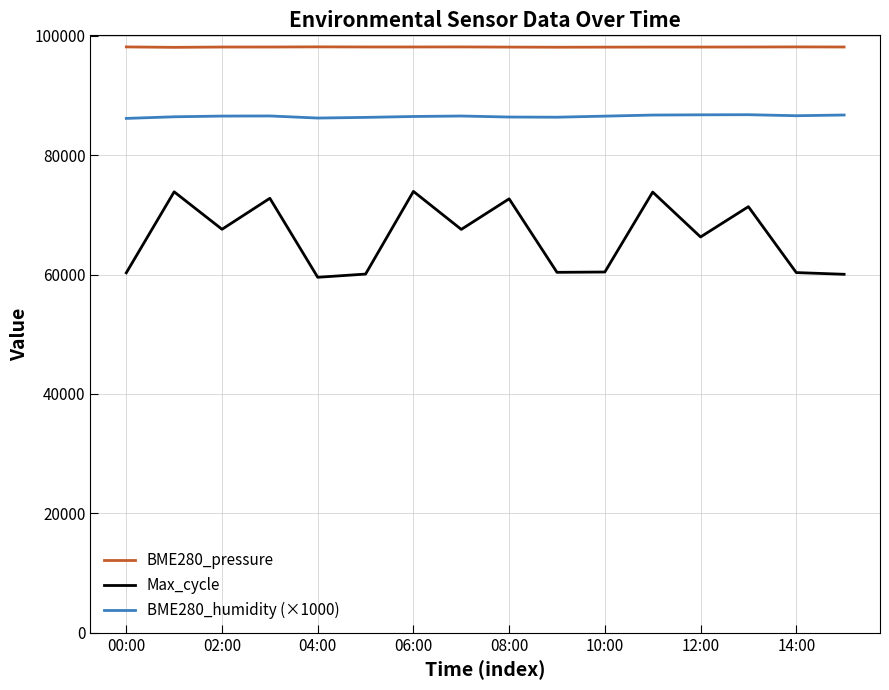

What is the maximum value shown in the chart?

98157.2